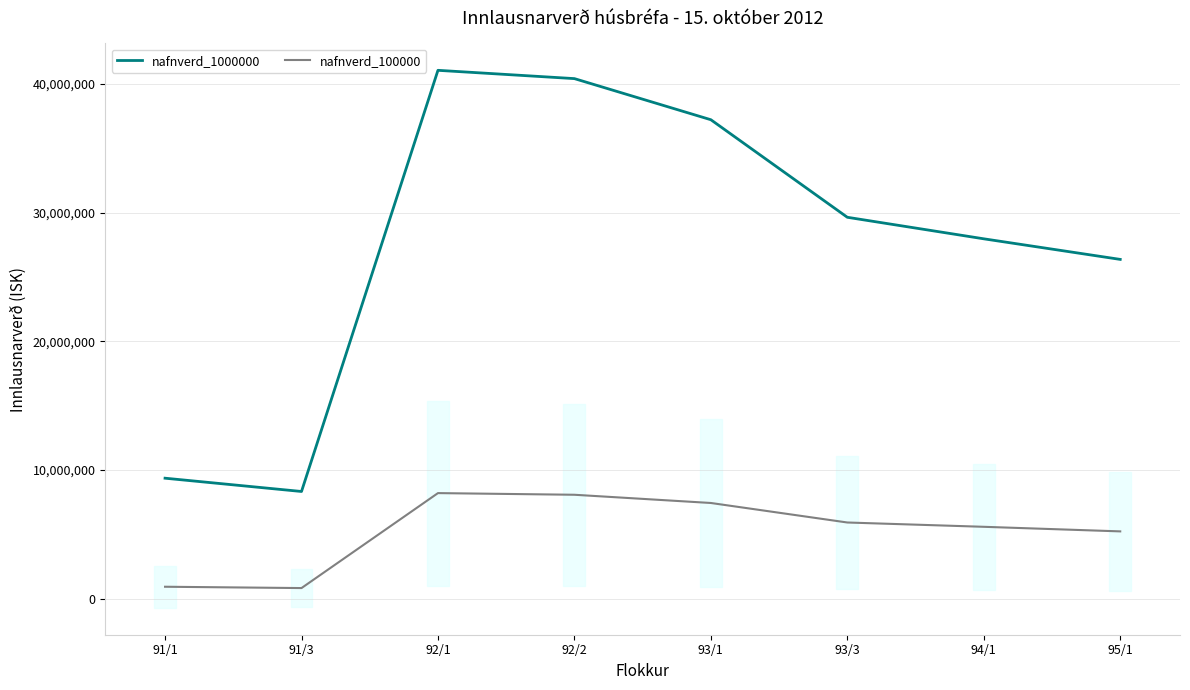

What is the value of the nafnverd_100000 point at the 6th from the left?

5926490